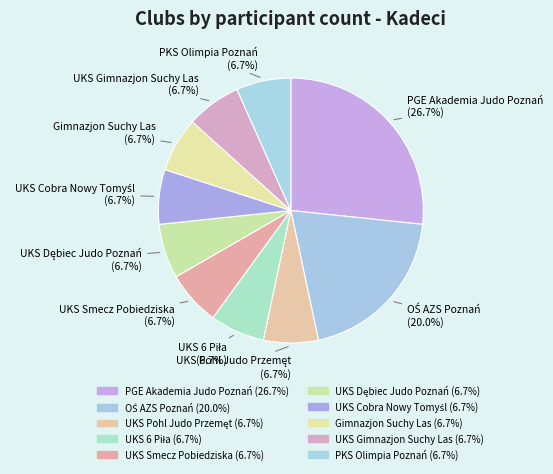

What is the ratio of the value at PKS Olimpia Poznań to the value at OŚ AZS Poznań?

0.3